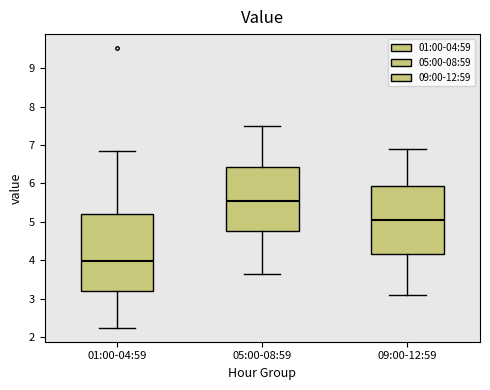

Reading left to right, read every box against the y-axis: the position of its median line, the range the box covers, and the ends of its whiskers. The values are not printed on the chart, so give them approximately, as read against the axis.

01:00-04:59: median 4.0, box 3.2 to 5.2, whiskers 2.3 to 6.9
05:00-08:59: median 5.6, box 4.8 to 6.4, whiskers 3.7 to 7.5
09:00-12:59: median 5.1, box 4.2 to 5.9, whiskers 3.1 to 6.9